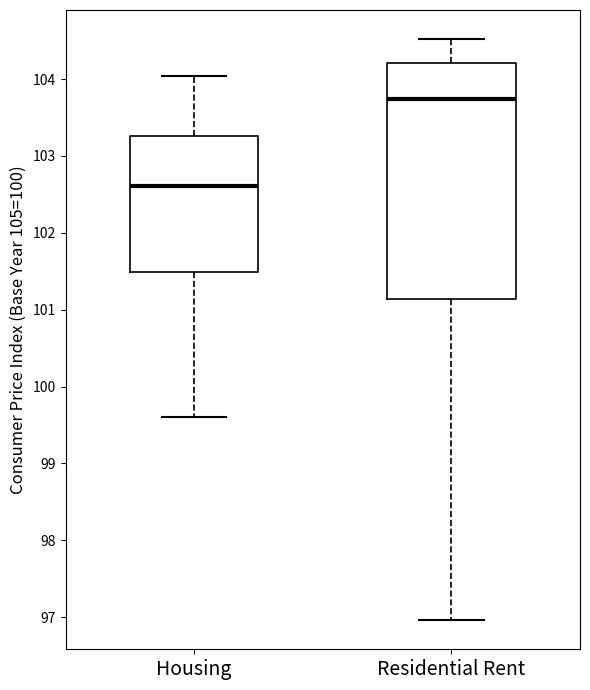

Which box's median line is the lowest?

Housing